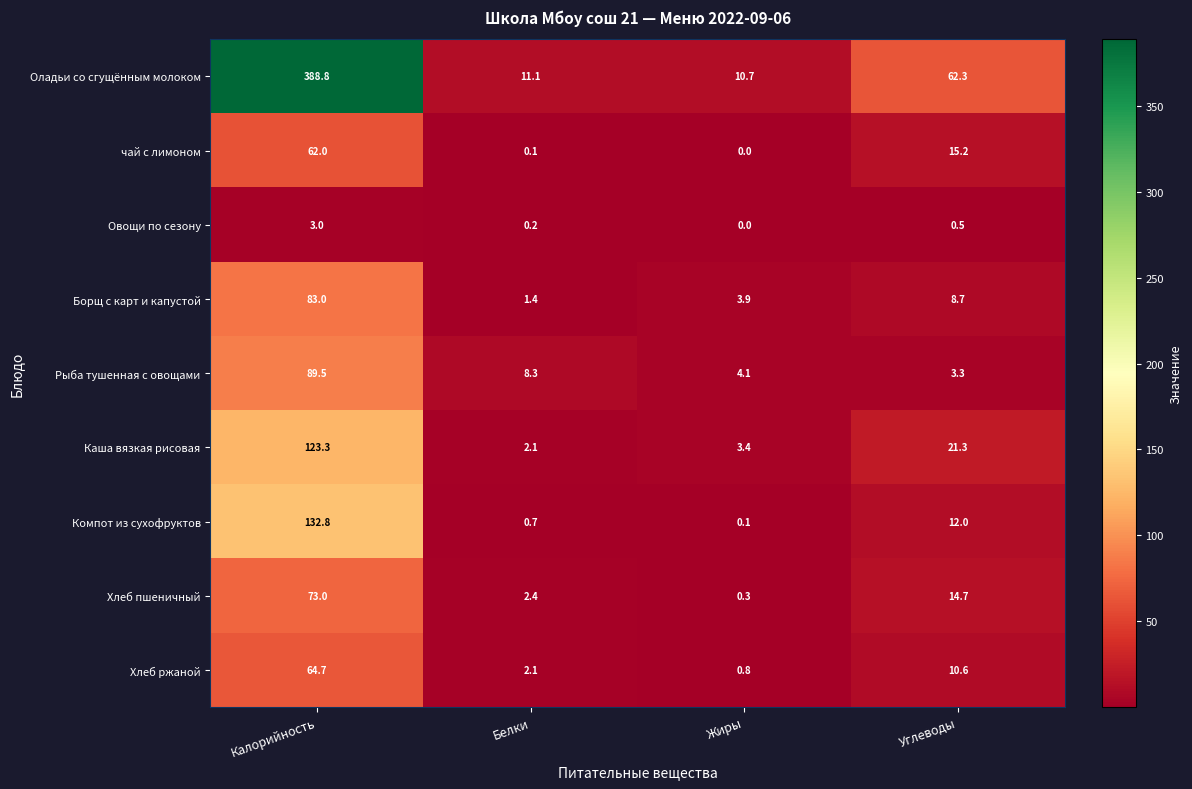

The value of Каша вязкая рисовая at Углеводы is 14.3. True or false?

False